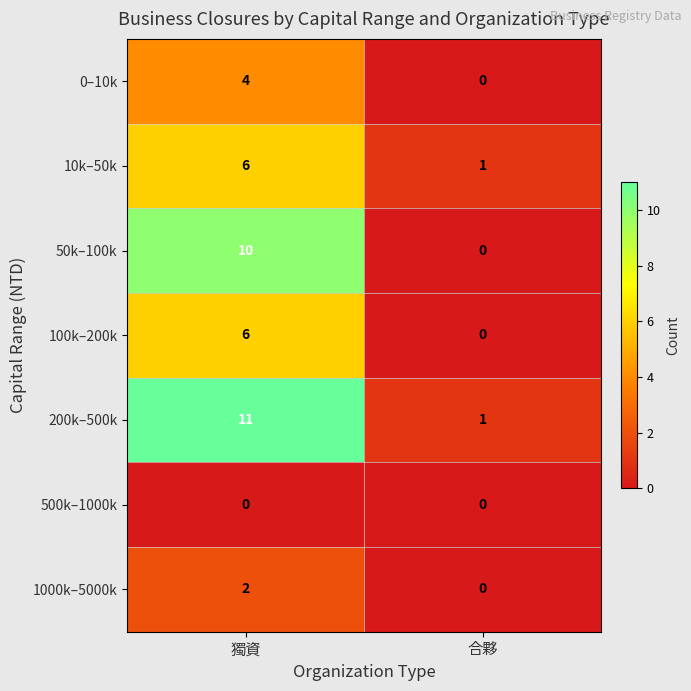

What is the difference between the maximum and minimum values in the 200k–500k series?

10